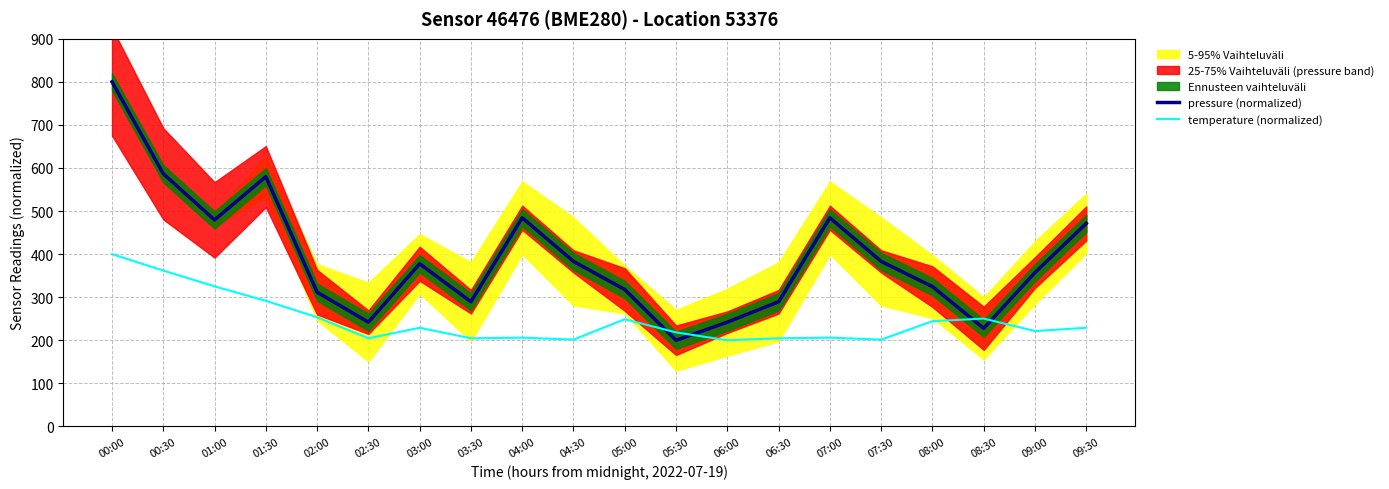

Which series changed the most between 05:00 and 07:30?

pressure (normalized)